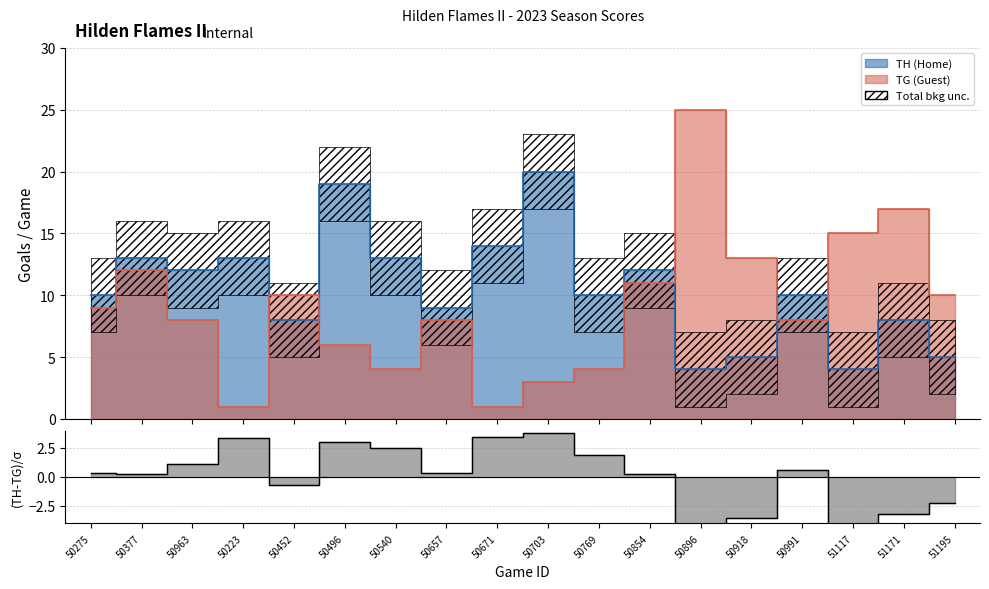

How many intersections are there between TH and TG?

5